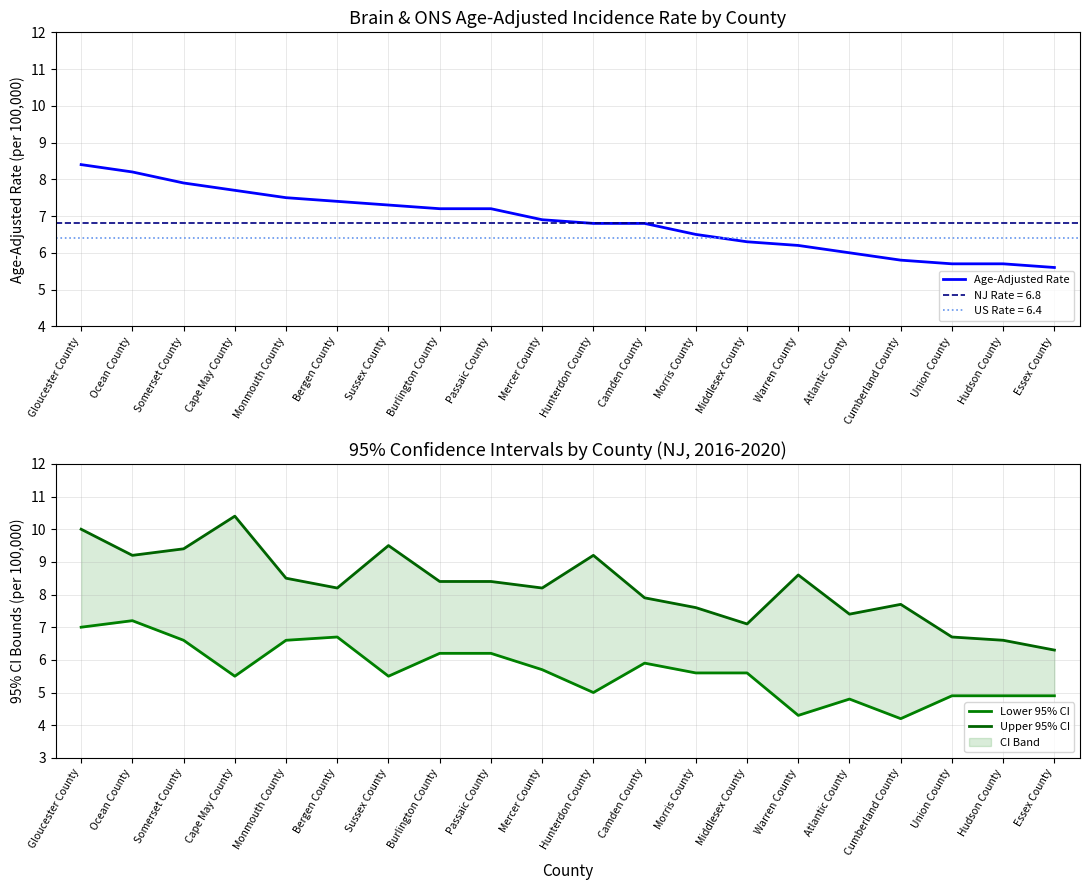

Reading left to right, list all the values displayed in this chart.

Age-Adjusted Rate: 8.4	8.2	7.9	7.7	7.5	7.4	7.3	7.2	7.2	6.9	6.8	6.8	6.5	6.3	6.2	6.0	5.8	5.7	5.7	5.6
Lower 95% CI: 7.0	7.2	6.6	5.5	6.6	6.7	5.5	6.2	6.2	5.7	5.0	5.9	5.6	5.6	4.3	4.8	4.2	4.9	4.9	4.9
Upper 95% CI: 10.0	9.2	9.4	10.4	8.5	8.2	9.5	8.4	8.4	8.2	9.2	7.9	7.6	7.1	8.6	7.4	7.7	6.7	6.6	6.3